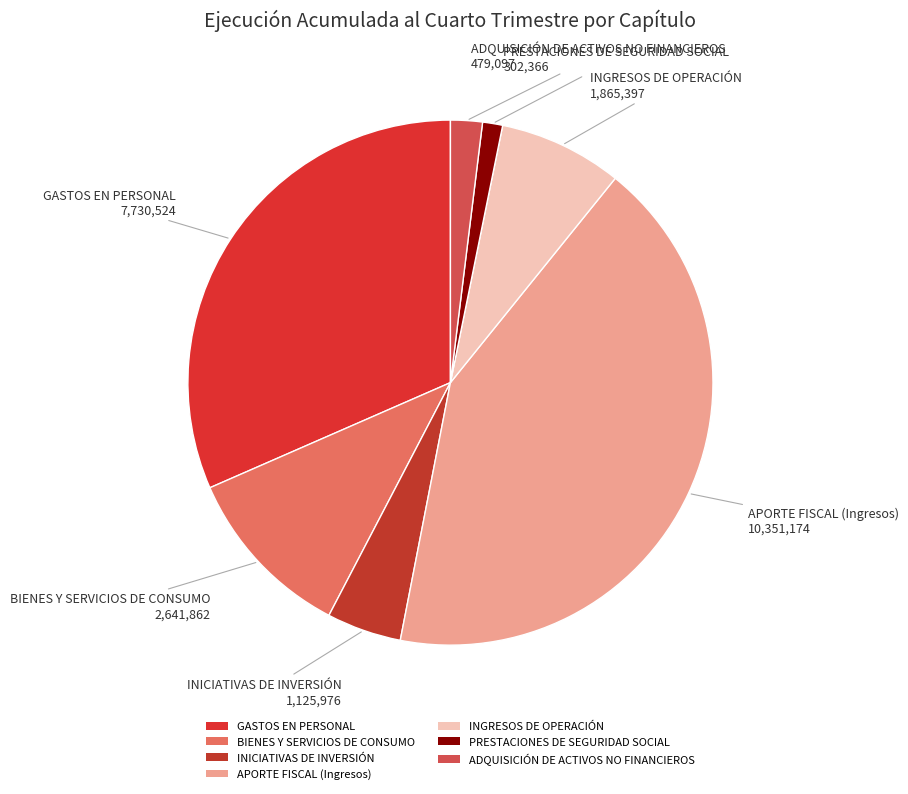

Does INGRESOS DE OPERACIÓN account for over 50% of the chart?

No